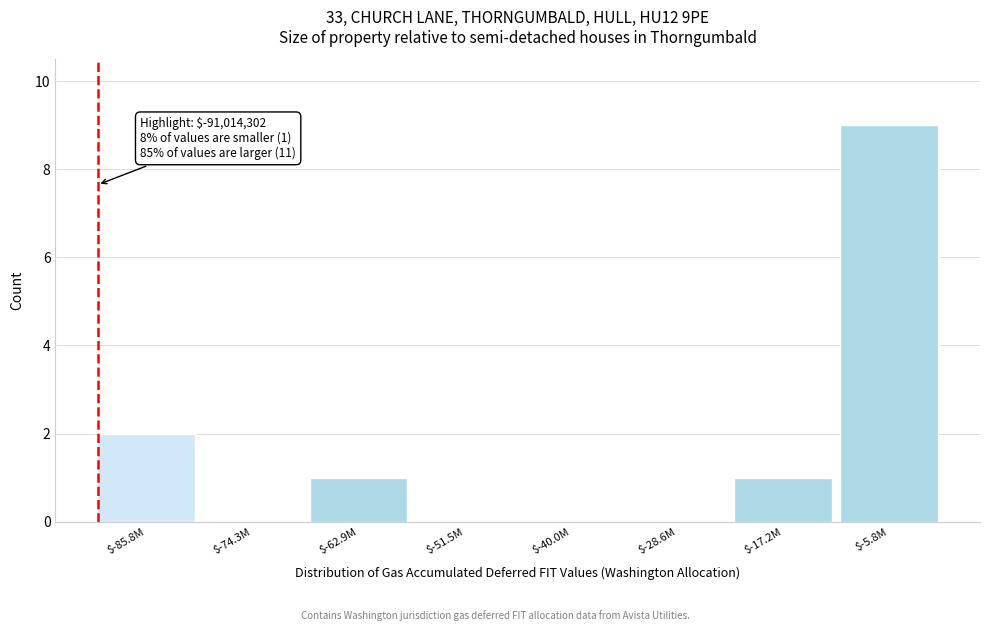

At which label is the value closest to 4?

$-85.8M